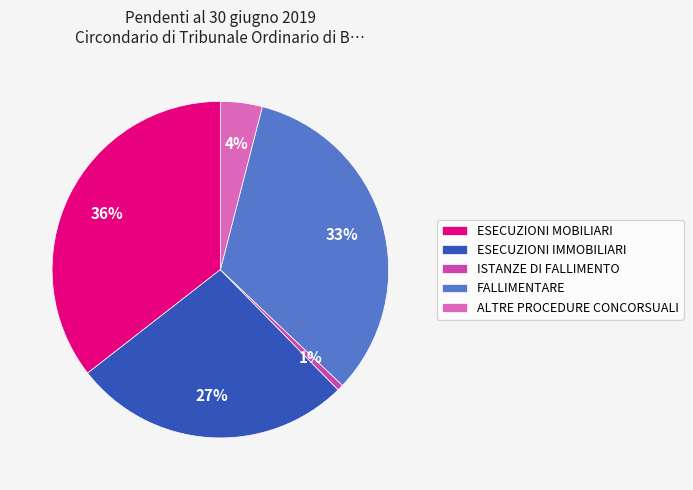

Is FALLIMENTARE the majority of the pie?

No